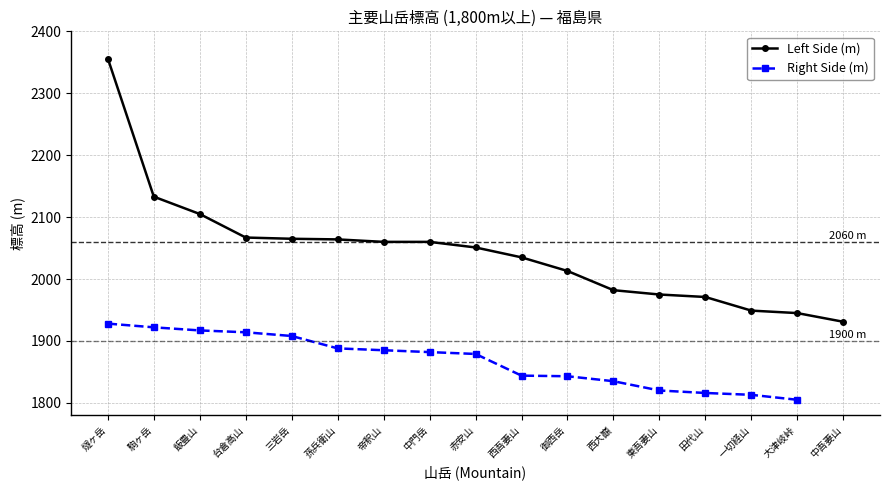

What is the average value?

2045